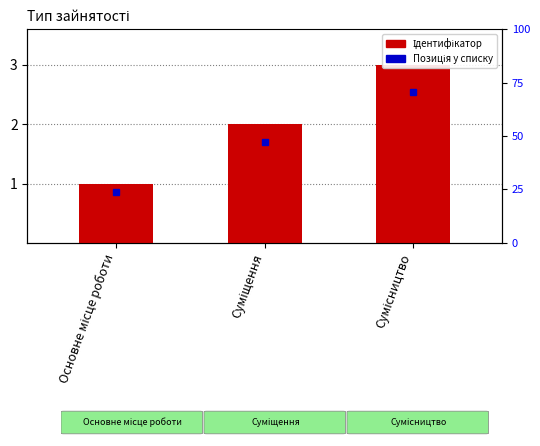

Which has a higher value, Суміщення or Основне місце роботи?

Суміщення